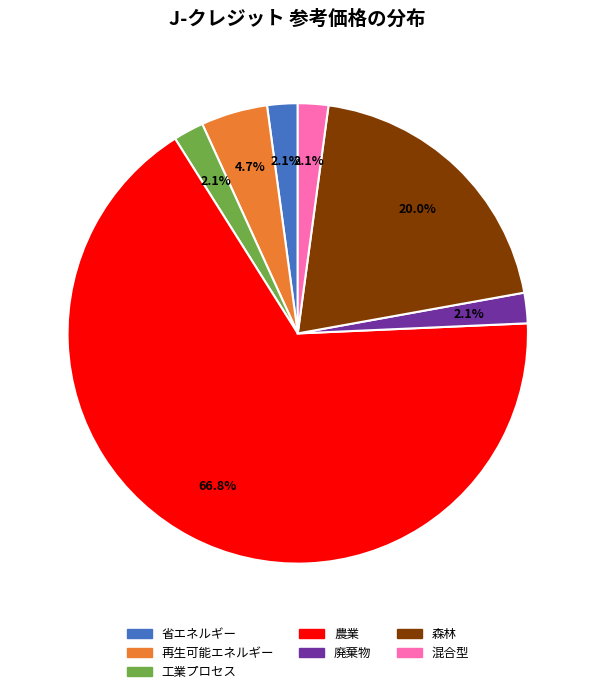

Which category has the biggest portion of the pie?

農業